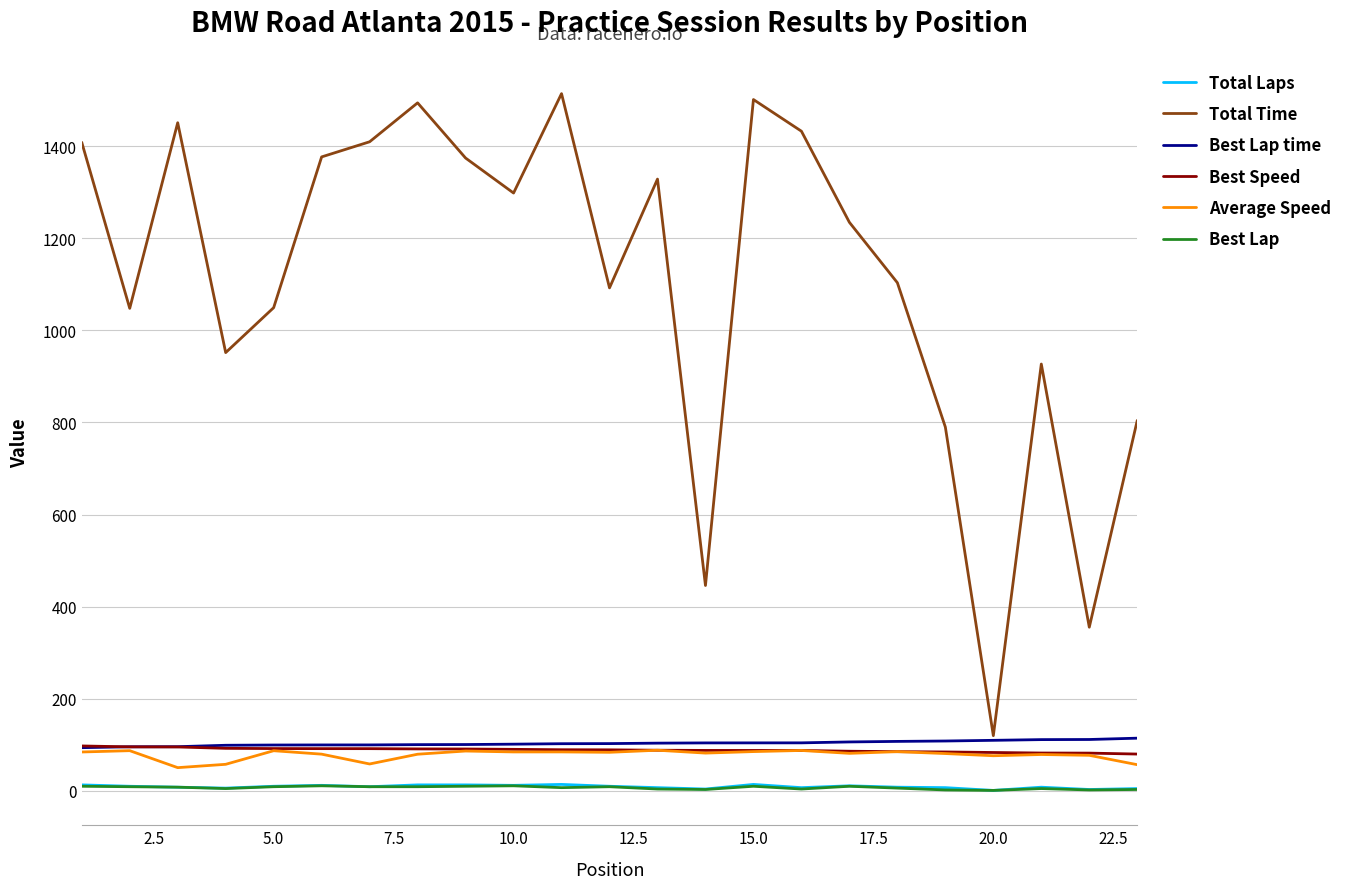

What is the difference between the maximum and second lowest values in the Average Speed series?

31.4